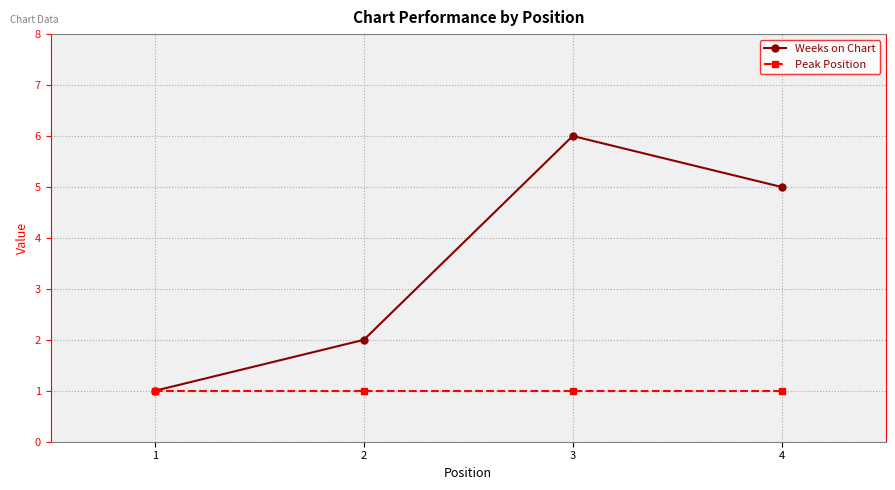

Where is Weeks on Chart nearest to the value 3?

2